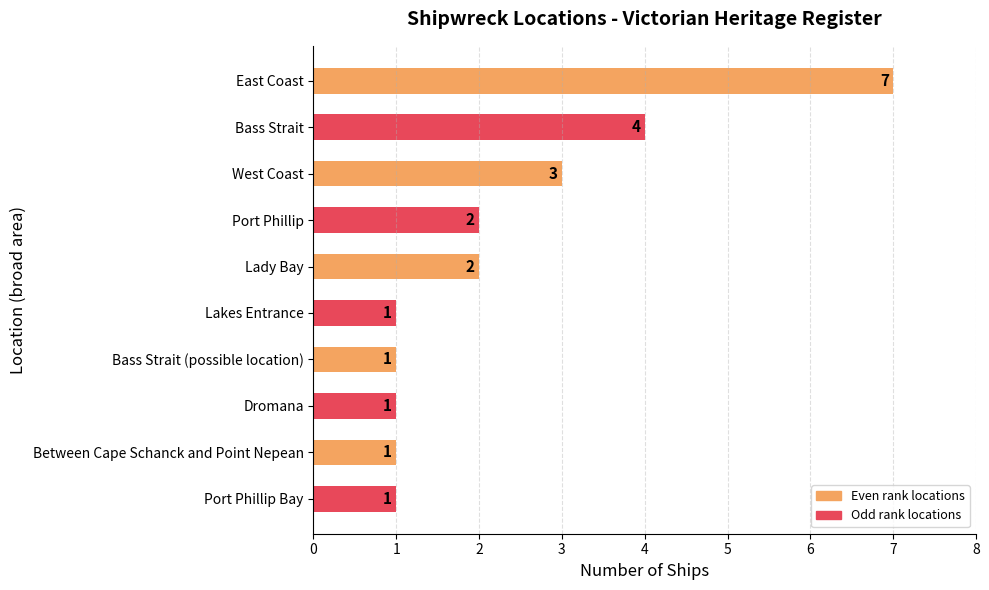

At which label is the value closest to 4?

Bass Strait